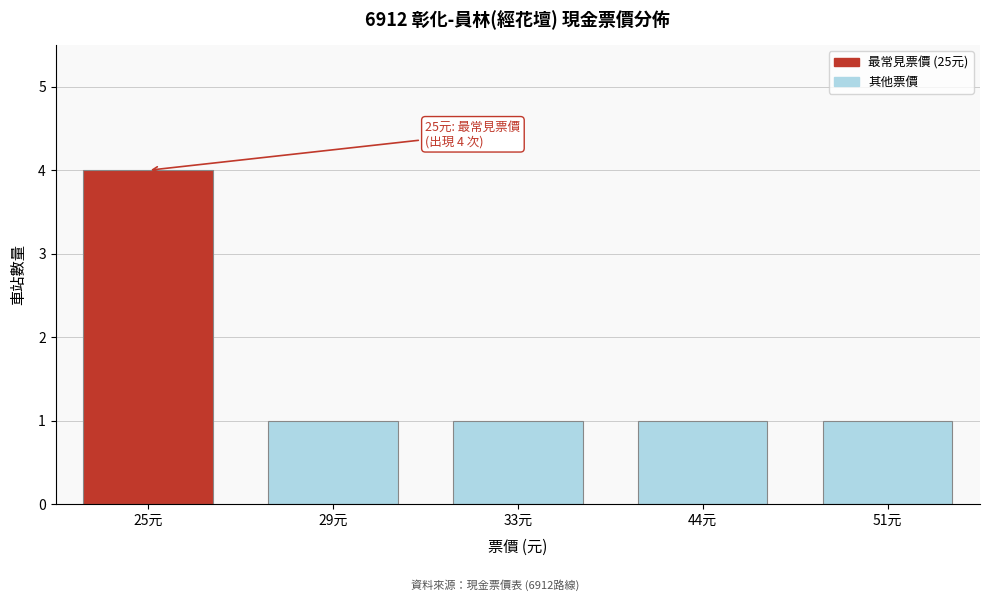

Reading left to right, extract all data points from this chart.

4	1	1	1	1